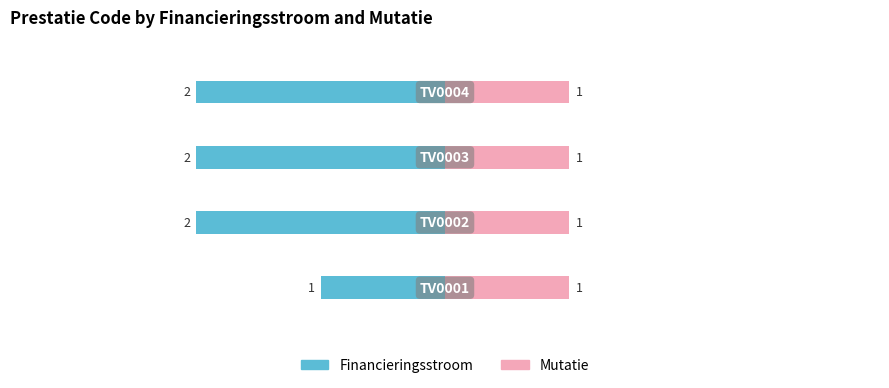

What is the minimum value for Financieringsstroom?

-2.0